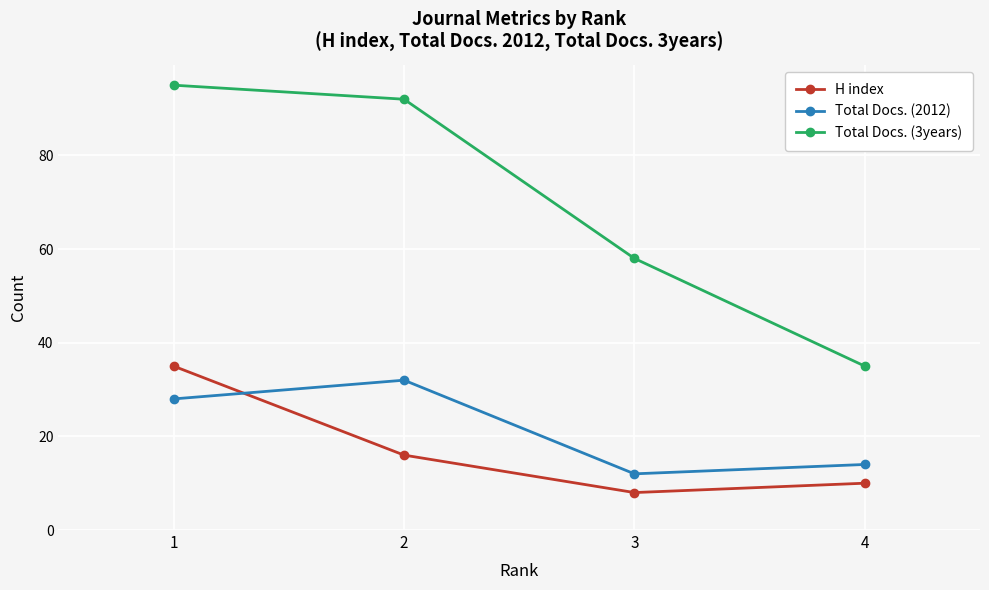

What is the difference between the second highest and second lowest values in the Total Docs. (2012) series?

14